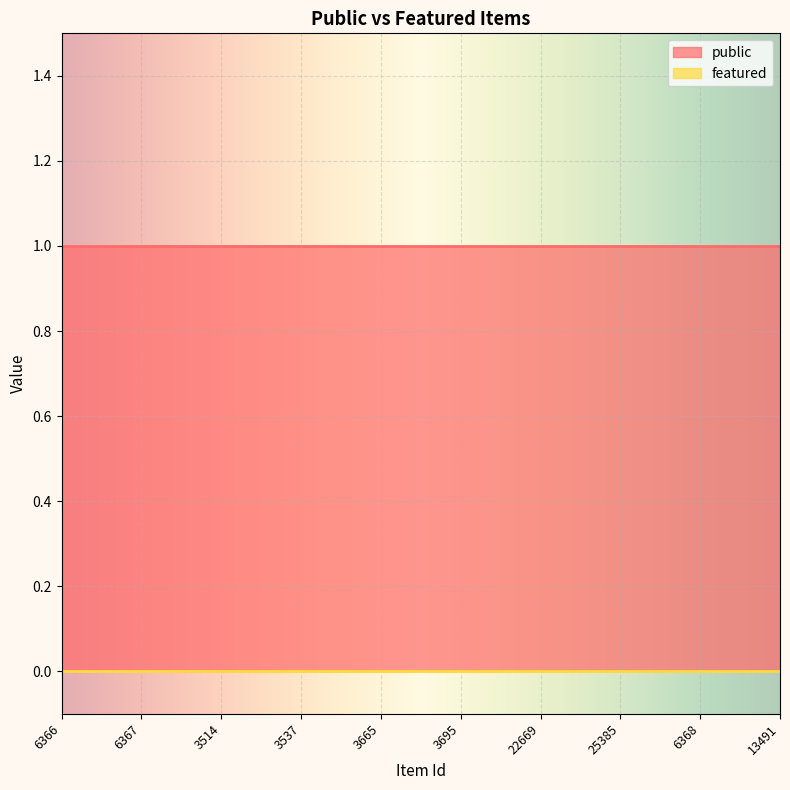

Reading left to right, list all the values displayed in this chart.

public: 1	1	1	1	1	1	1	1	1	1
featured: 0	0	0	0	0	0	0	0	0	0